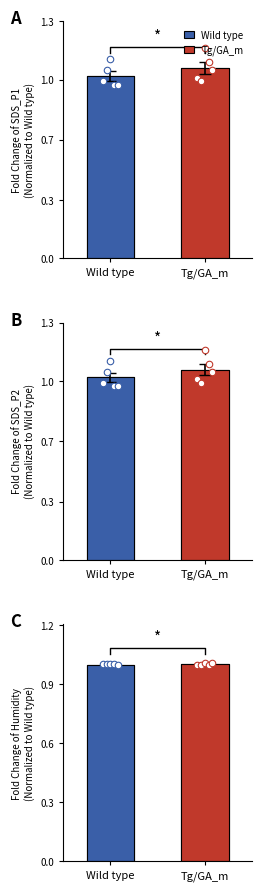

At how many categories does at least one series exceed 1?

5